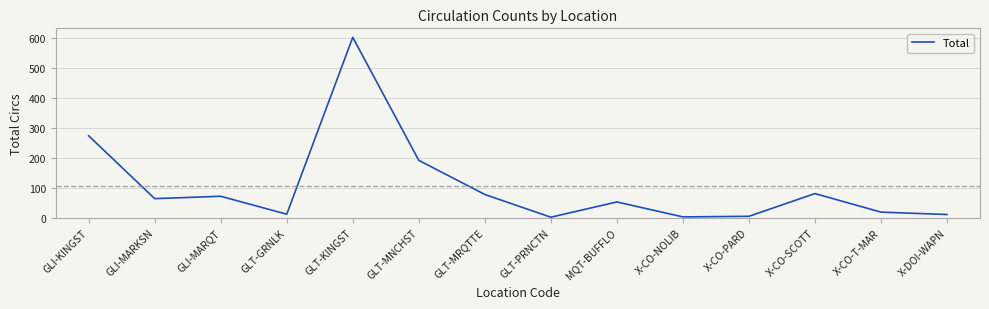

Where is the data nearest to the value 301?

GLI-KINGST